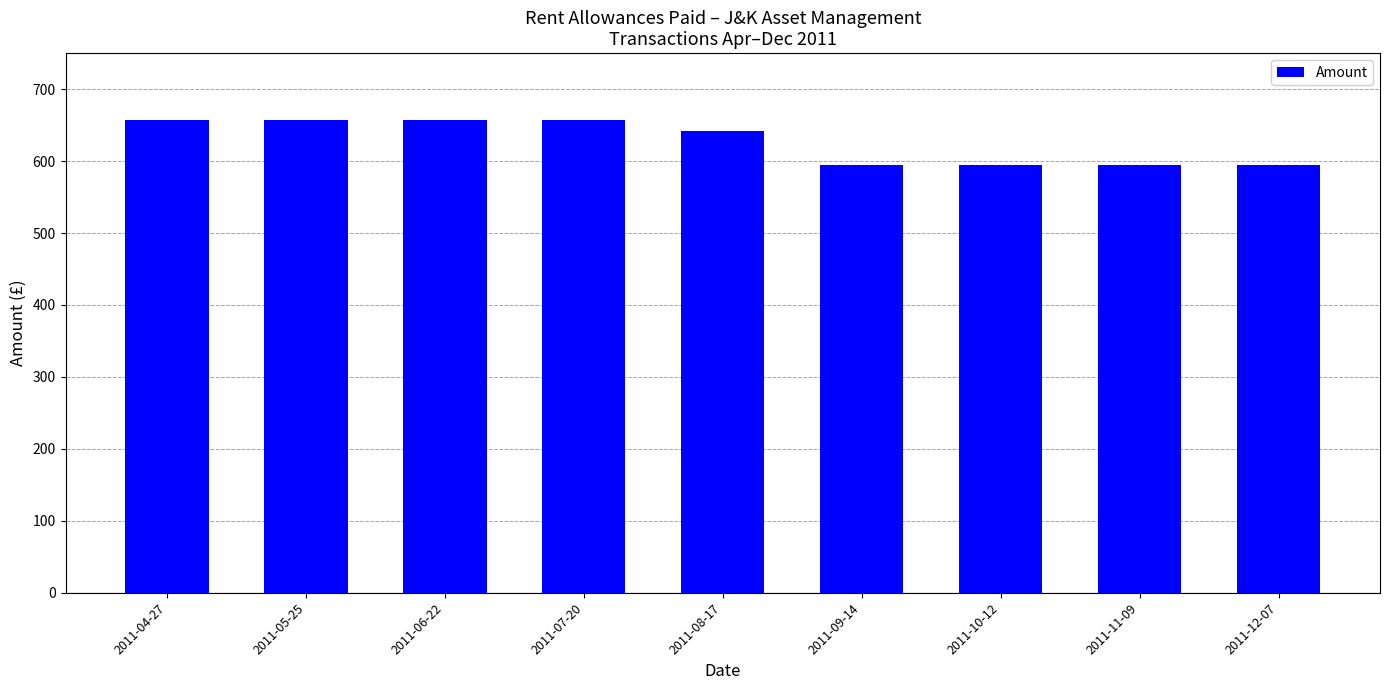

What is the greatest value displayed?

657.7